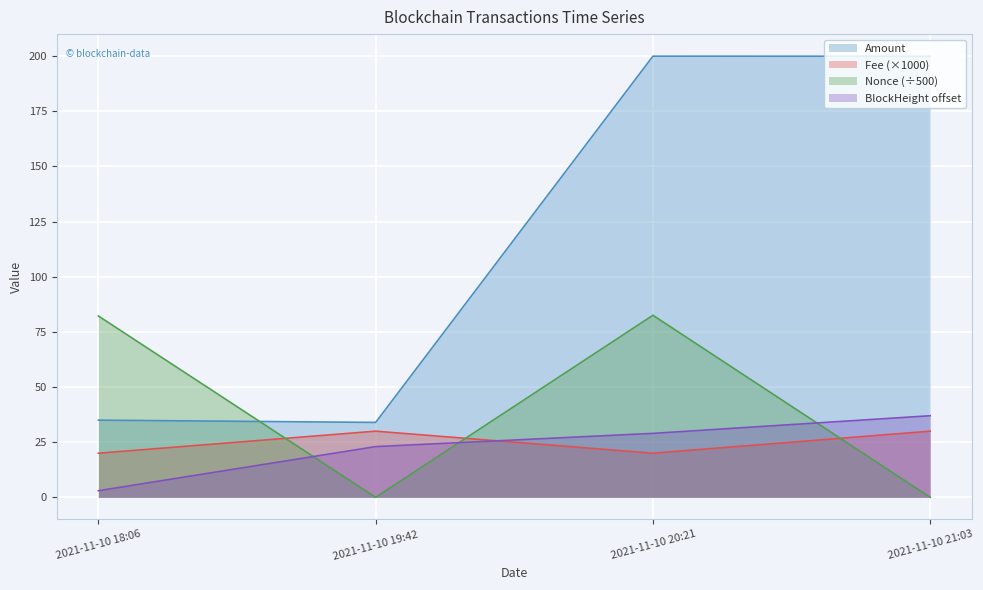

At how many categories does at least one series exceed 138?

2